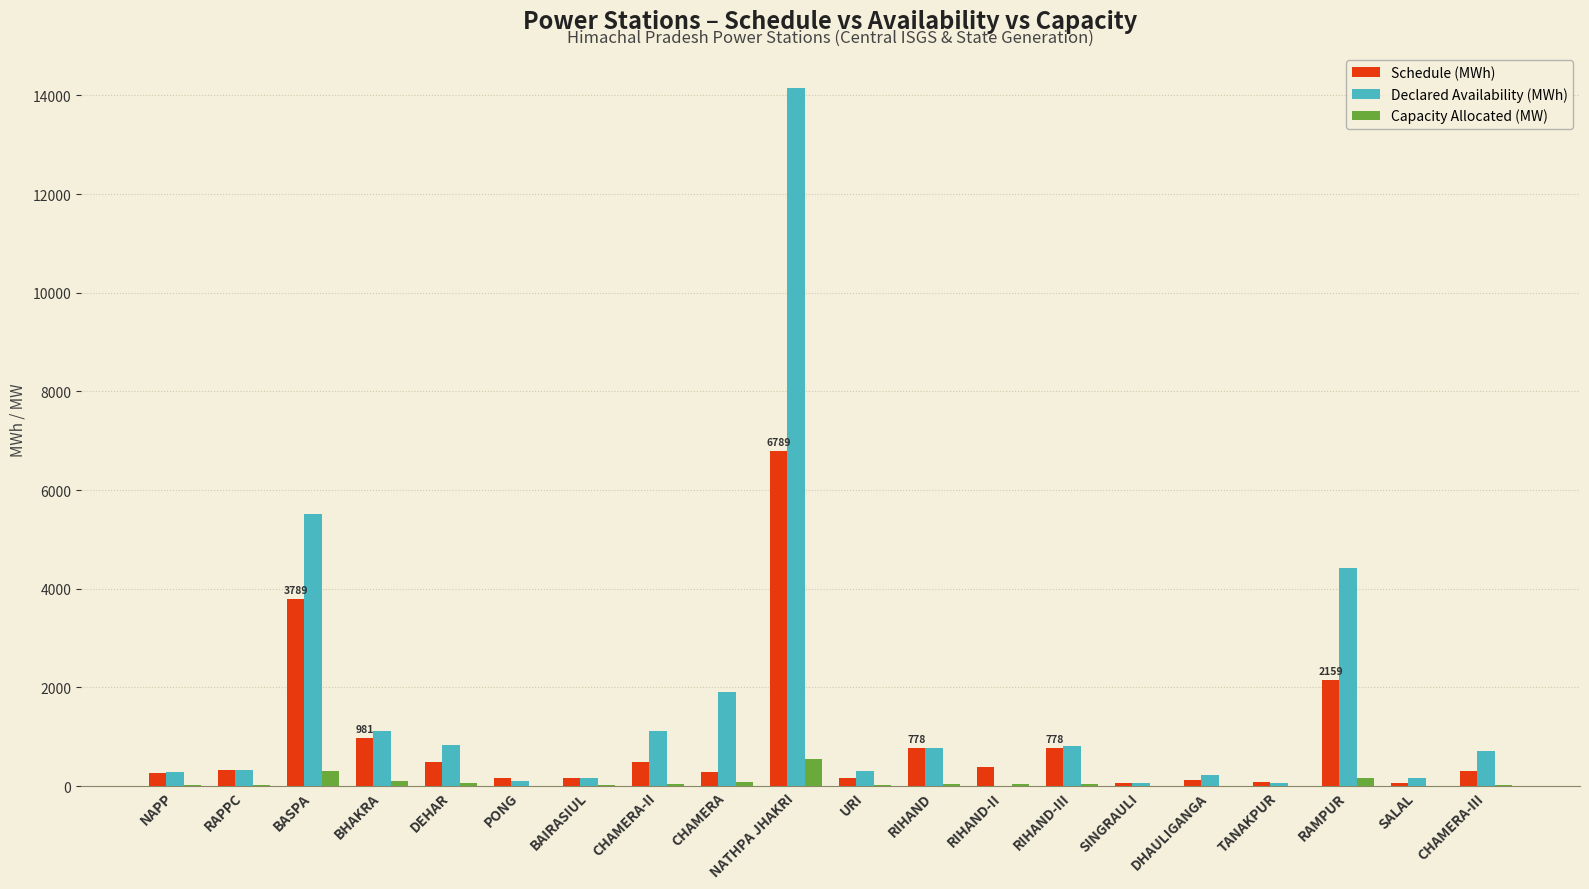

Which series has the largest range (max minus min)?

Declared Availability (MWh)